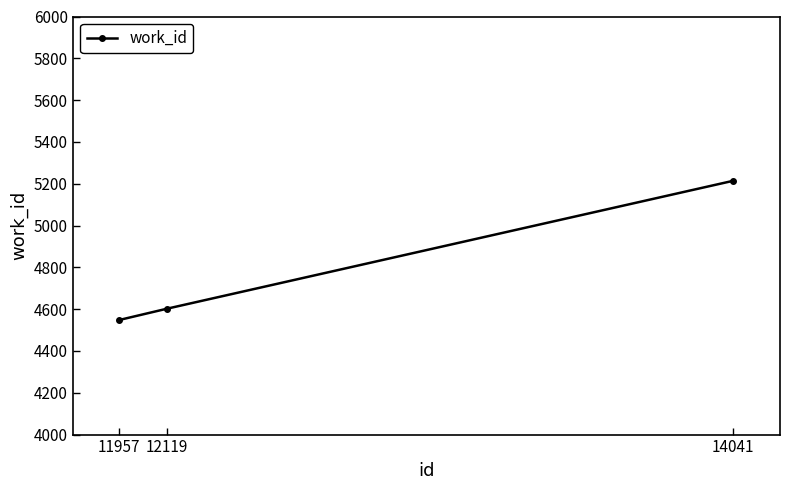

Reading left to right, transcribe all the data shown in this chart.

11957=4548	12119=4602	14041=5214